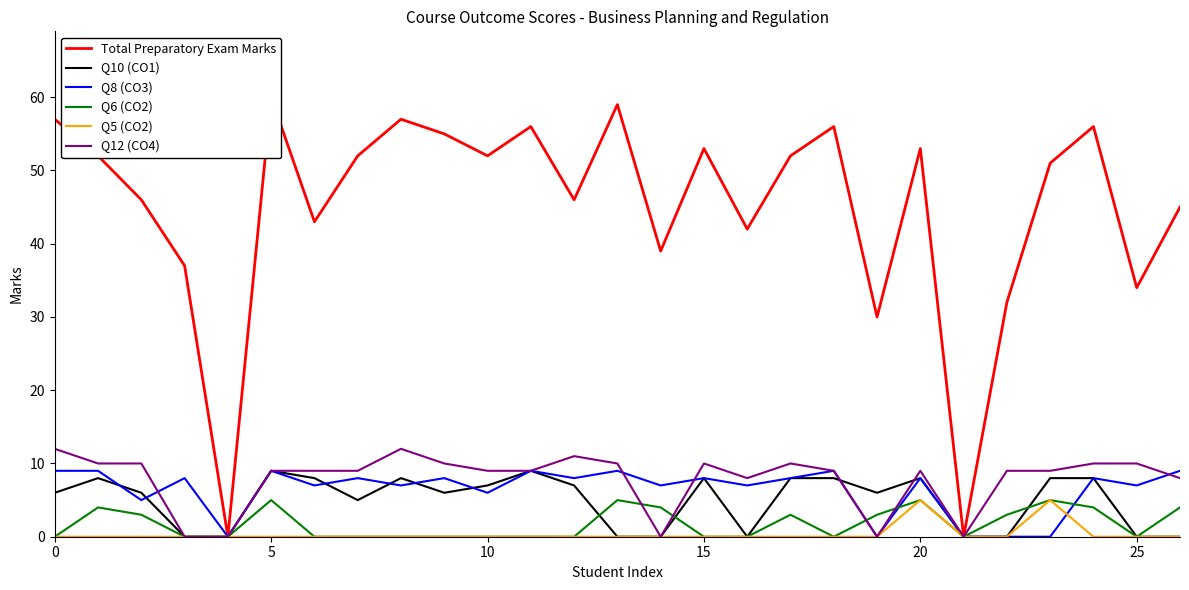

Does the chart display data point markers on the line(s)?

No